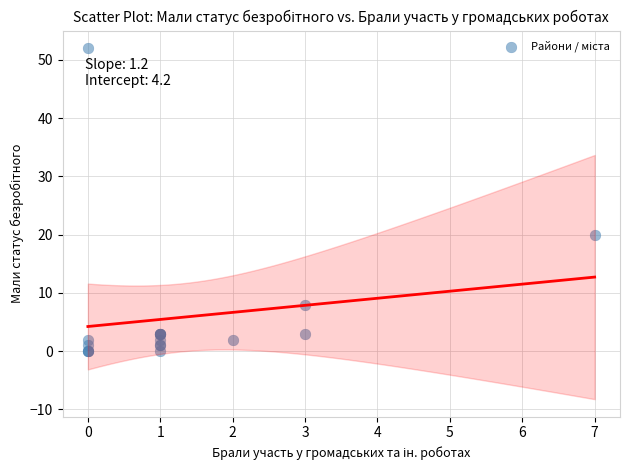

What Y value in the scatter plot is closest to 26?

20